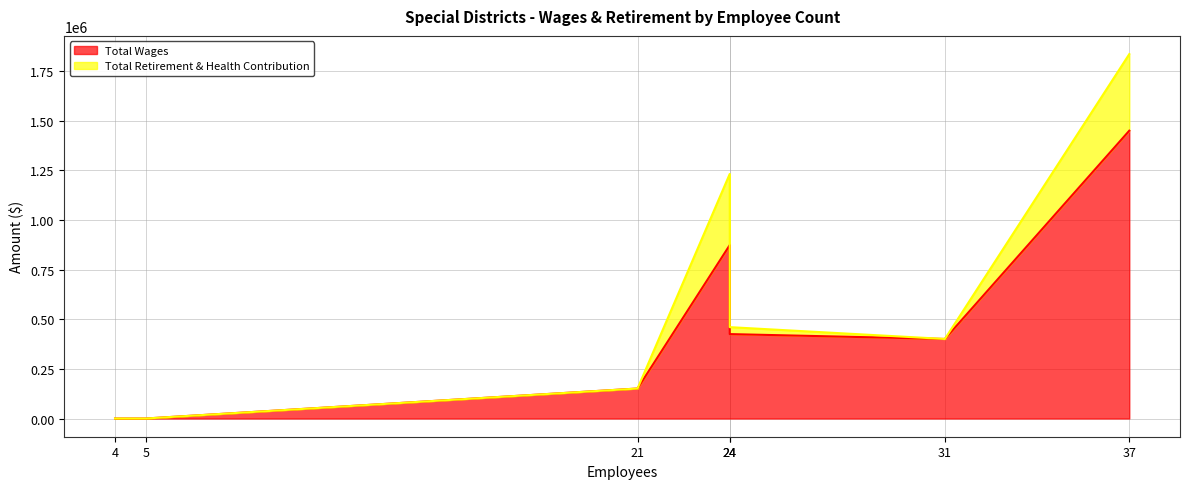

True or false: Total Retirement & Health Contribution has a value of 118695 at 37.

False